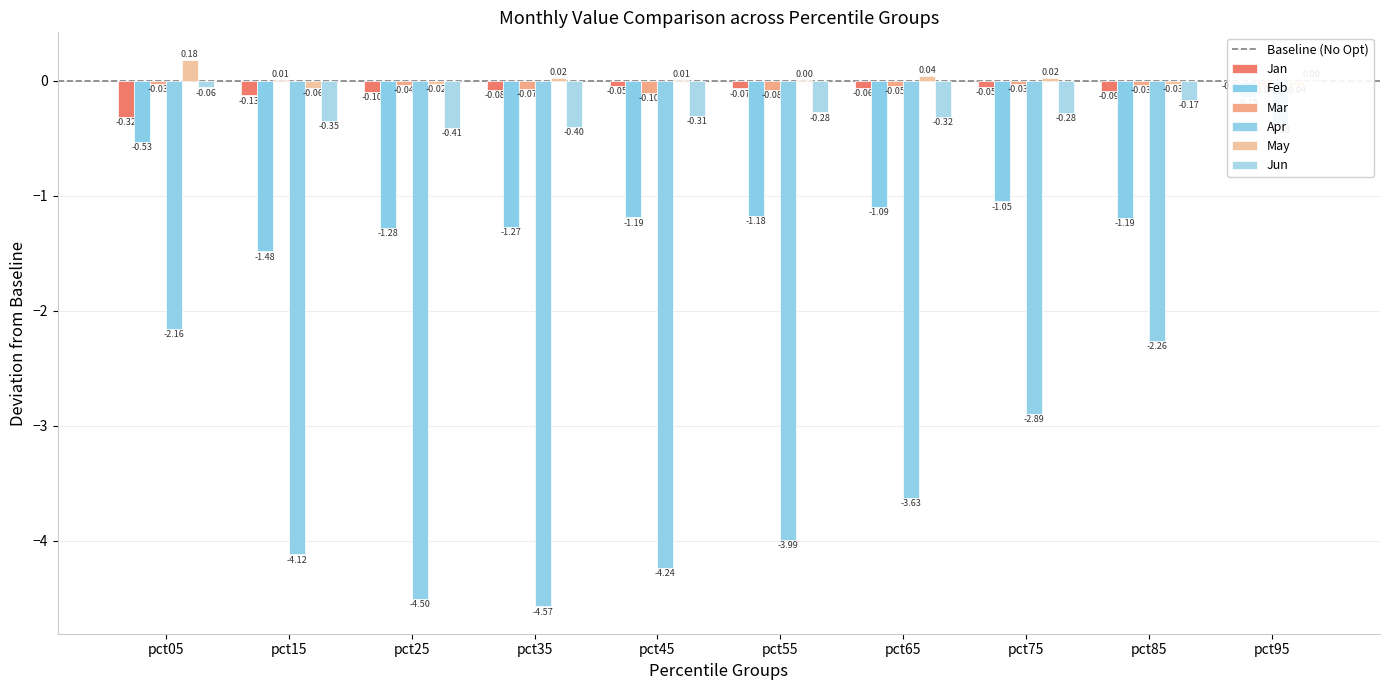

How many values in May are above zero?

6